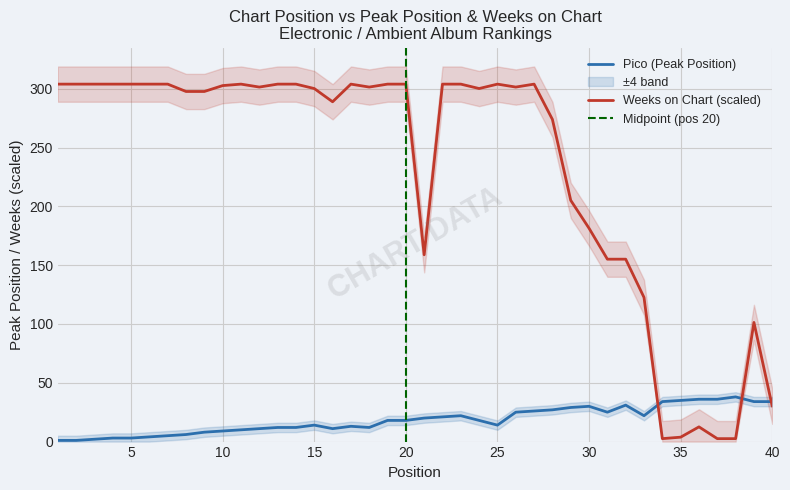

What is the difference between the second highest and second lowest values in the Weeks on Chart series?

301.5